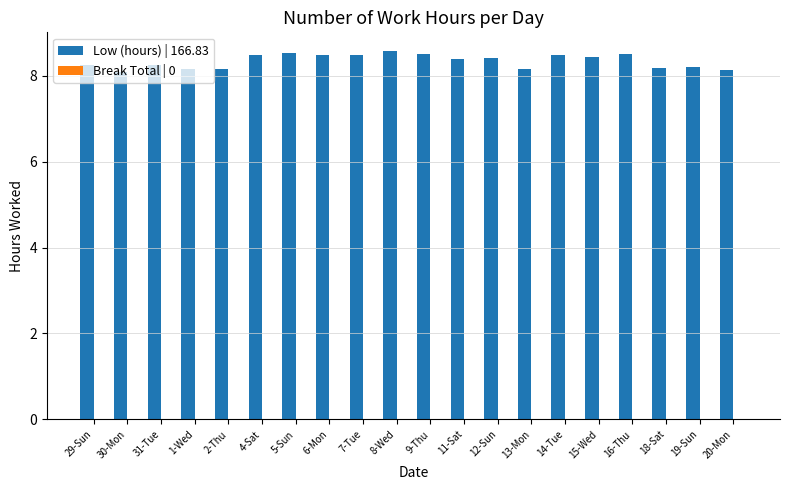

How many bars are there in total?

20